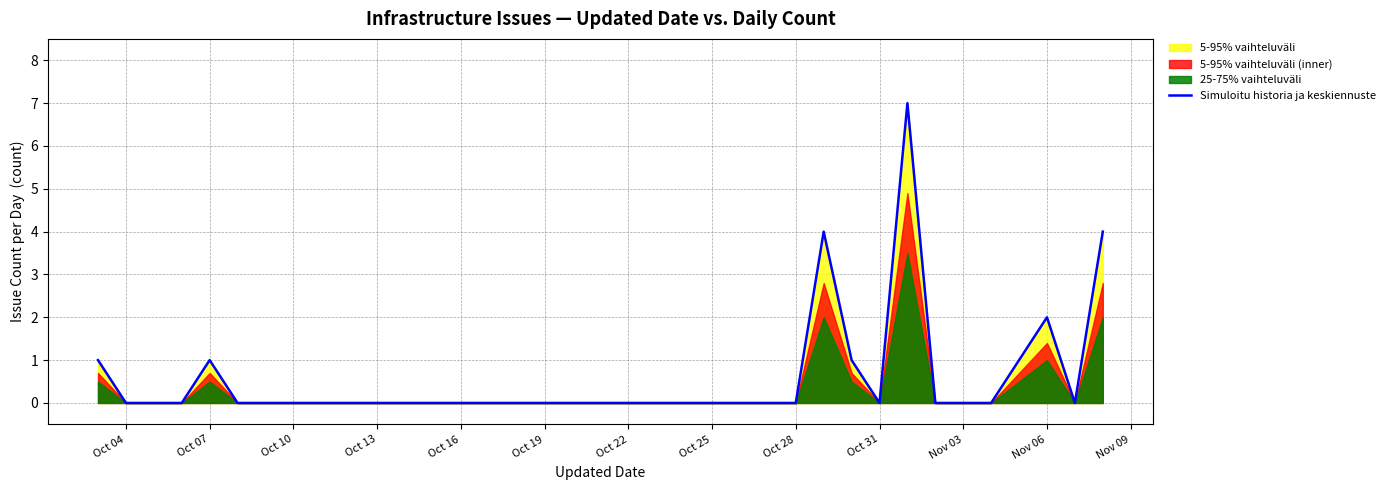

The value of Simuloitu historia ja keskiennuste at Oct 28 is 0. True or false?

True